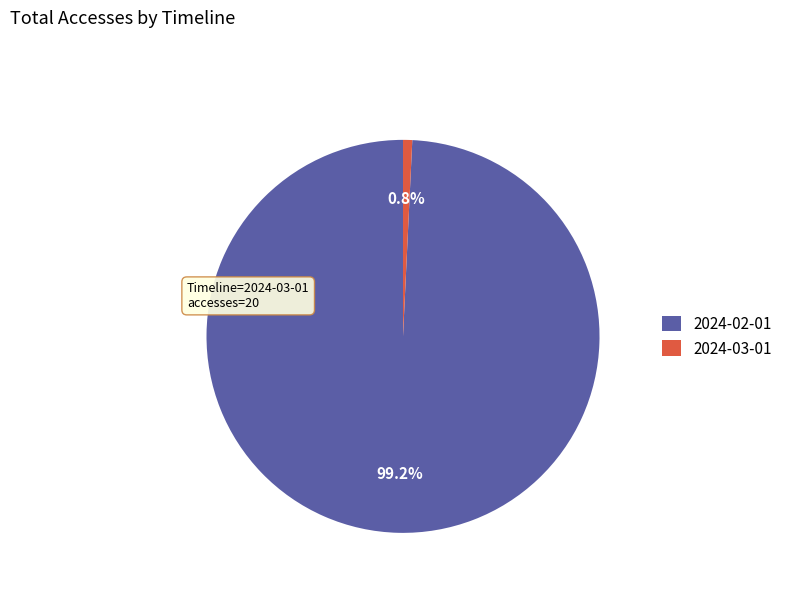

Is there a majority slice in this chart?

Yes